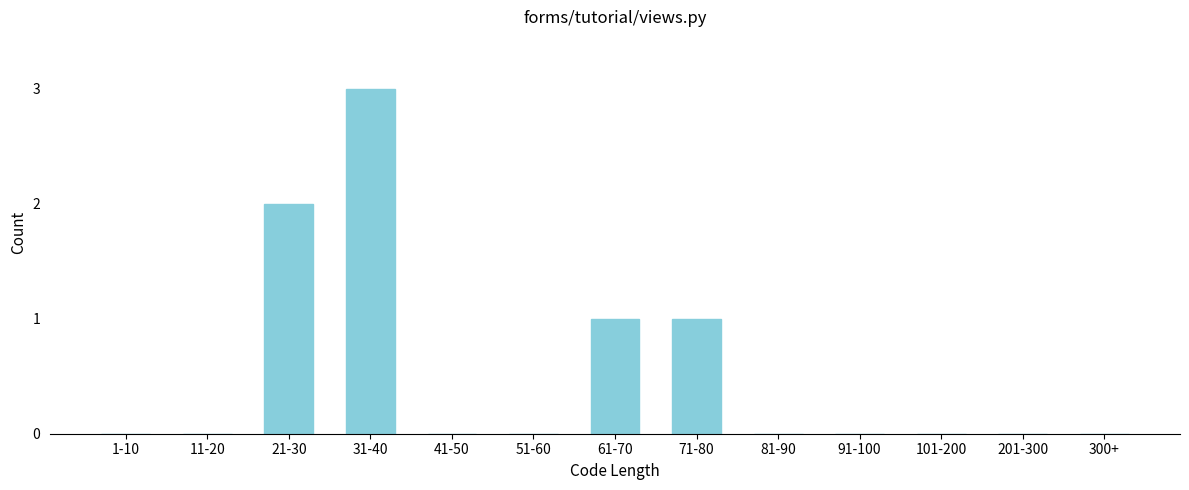

Reading left to right, what are all the values shown in this chart?

1-10=0	11-20=0	21-30=2	31-40=3	41-50=0	51-60=0	61-70=1	71-80=1	81-90=0	91-100=0	101-200=0	201-300=0	300+=0